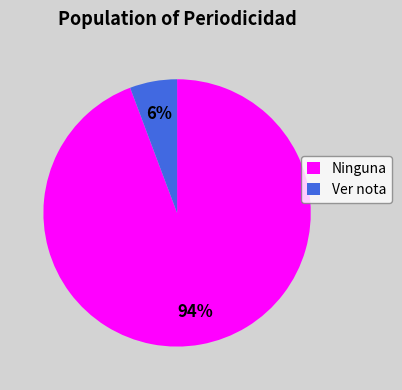

To the nearest percent, what is the average slice percentage?

50%